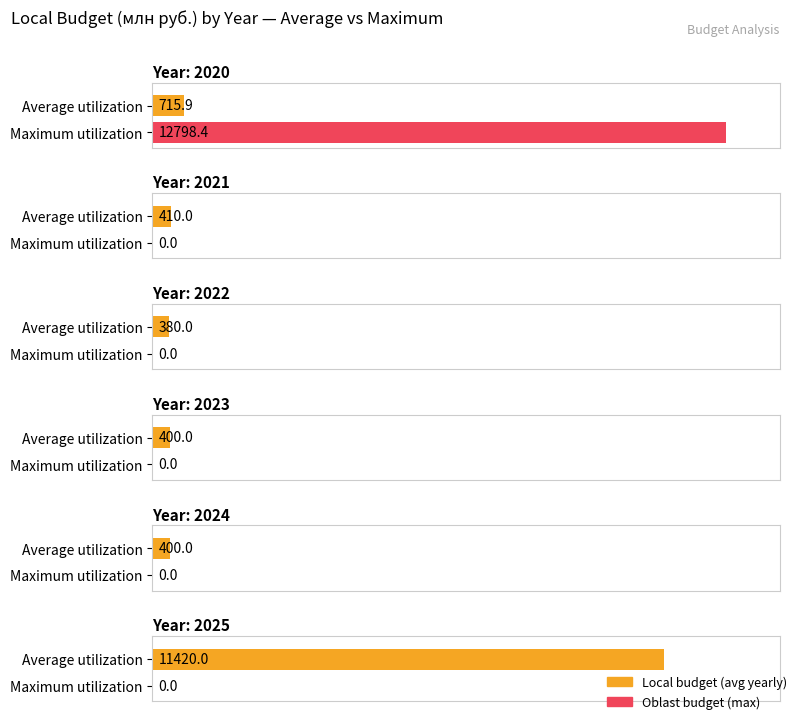

At which category is the sum across all series the highest?

2020